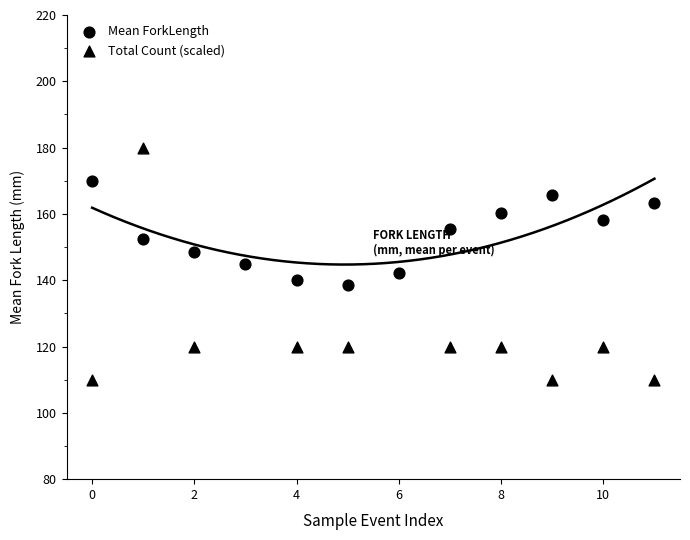

Which series reaches the minimum Y coordinate?

Total Count (scaled)